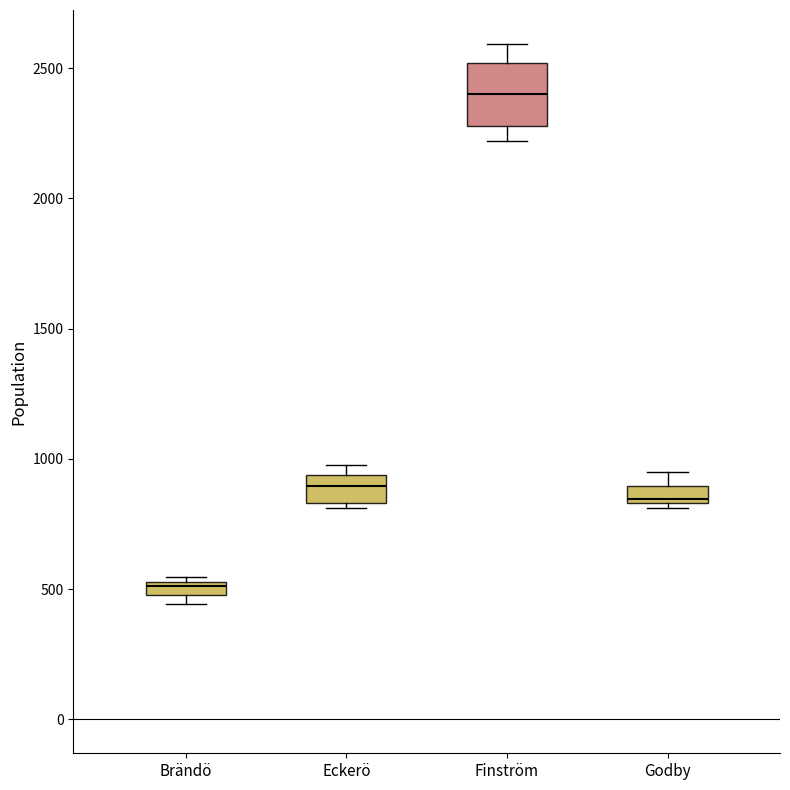

Where does the upper whisker of the box for Godby end on the y-axis? The values are not printed on the chart, so give them approximately, as read against the axis.

950